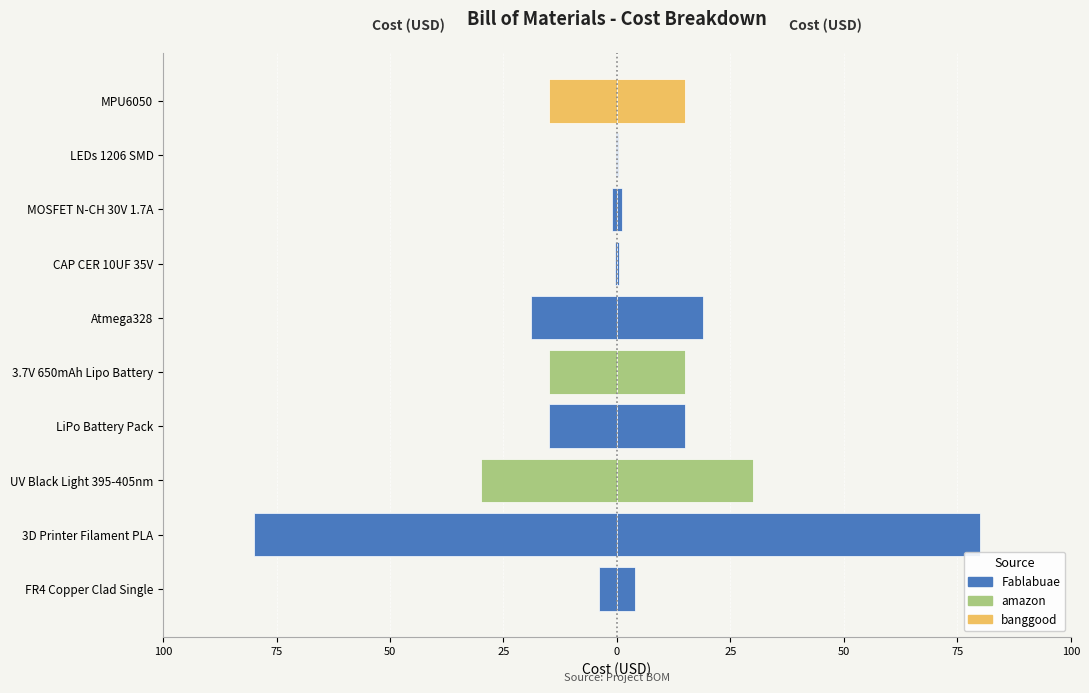

What position from the left is MOSFET N-CH 30V 1.7A?

8